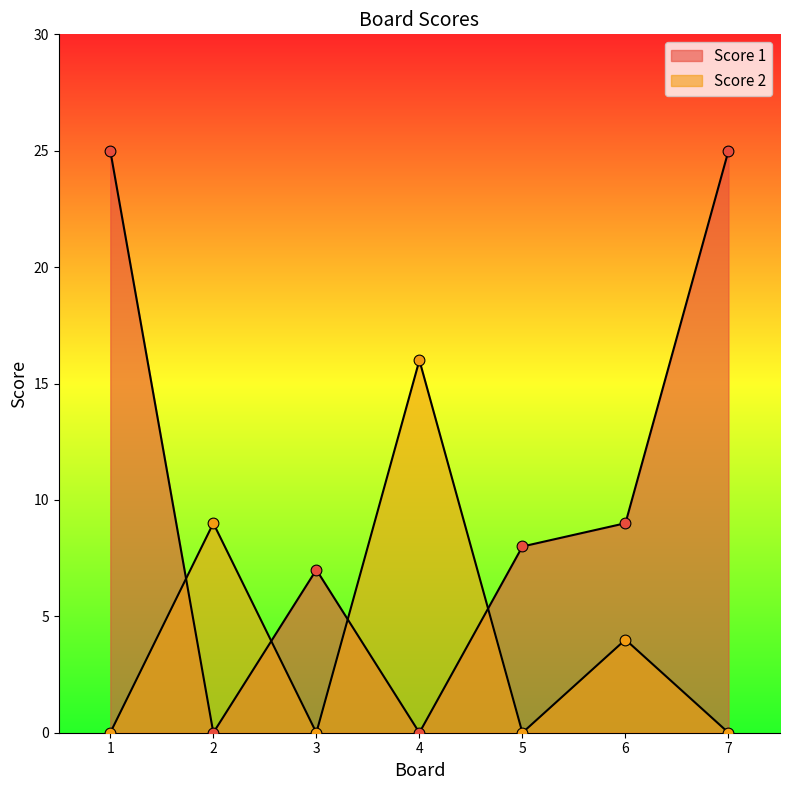

Which series has the largest total across all categories?

Score 1